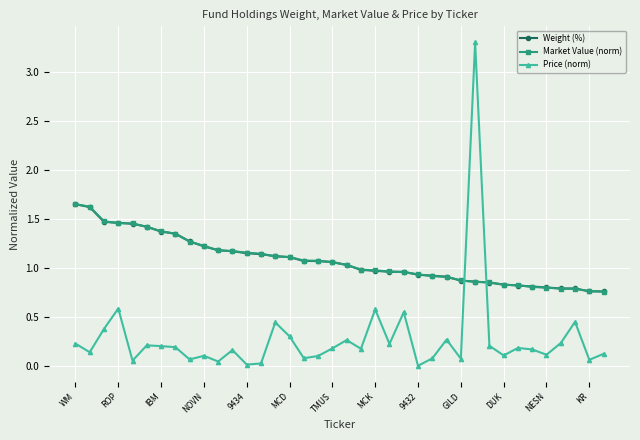

True or false: Price (norm) has more than 1 interior local peaks.

True